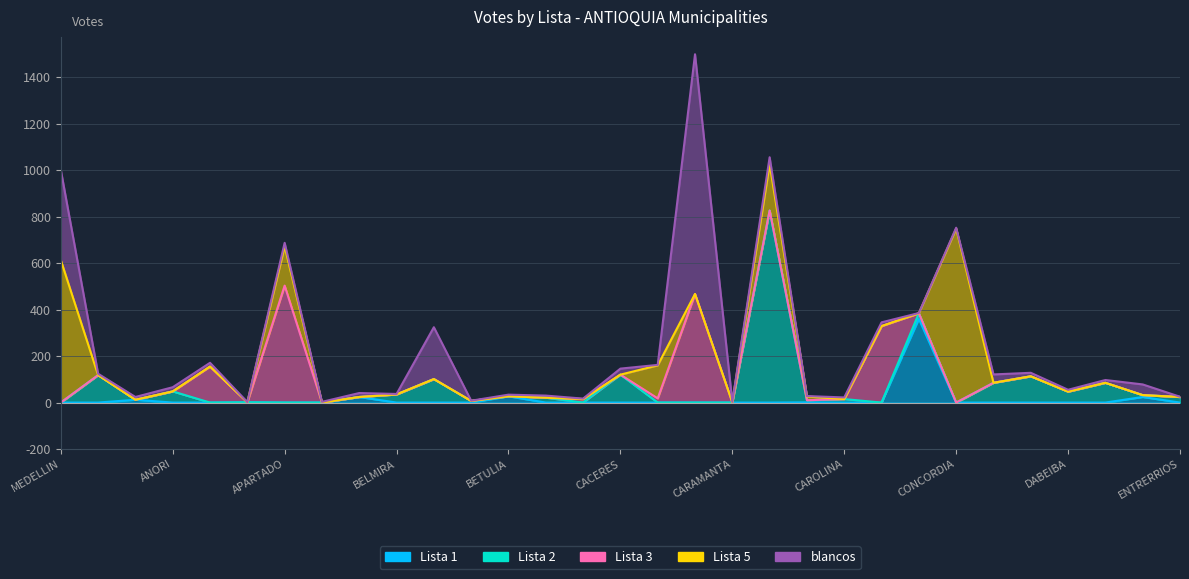

What is the sum of the Lista 3 values at CISNEROS and CARAMANTA?

330